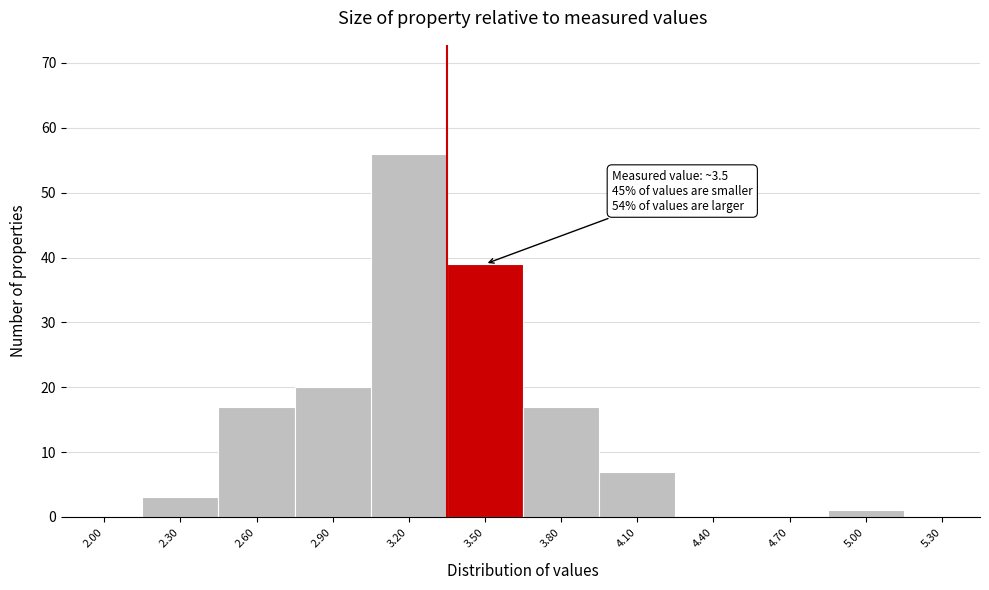

Reading right to left, what are all the values shown in this chart?

5.30=0	5.00=1	4.70=0	4.40=0	4.10=7	3.80=17	3.50=39	3.20=56	2.90=20	2.60=17	2.30=3	2.00=0